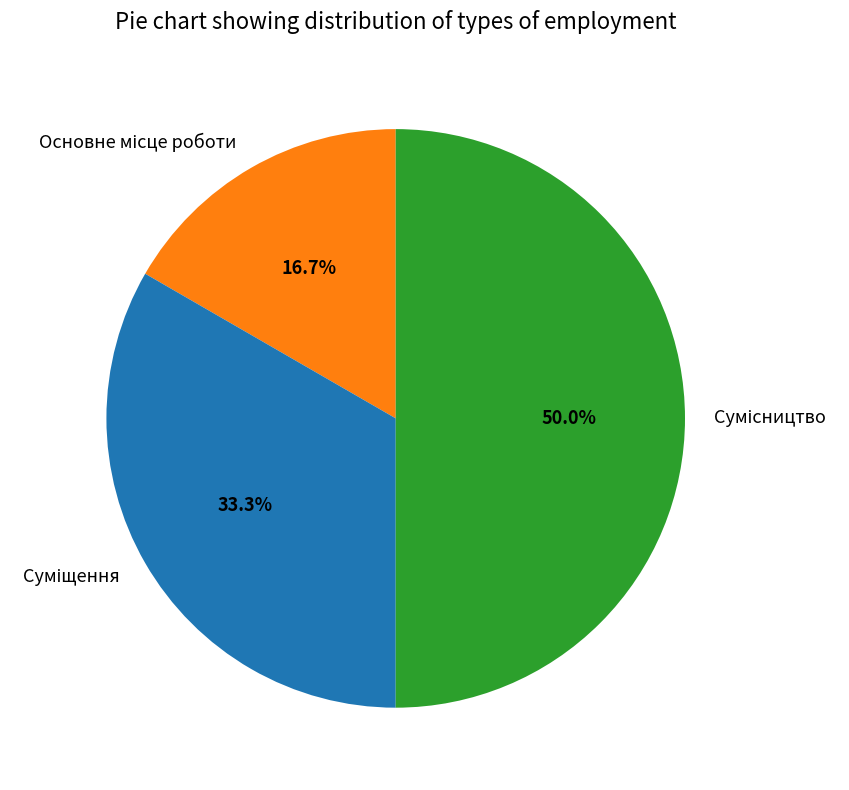

Which category has the smallest portion of the pie?

Основне місце роботи